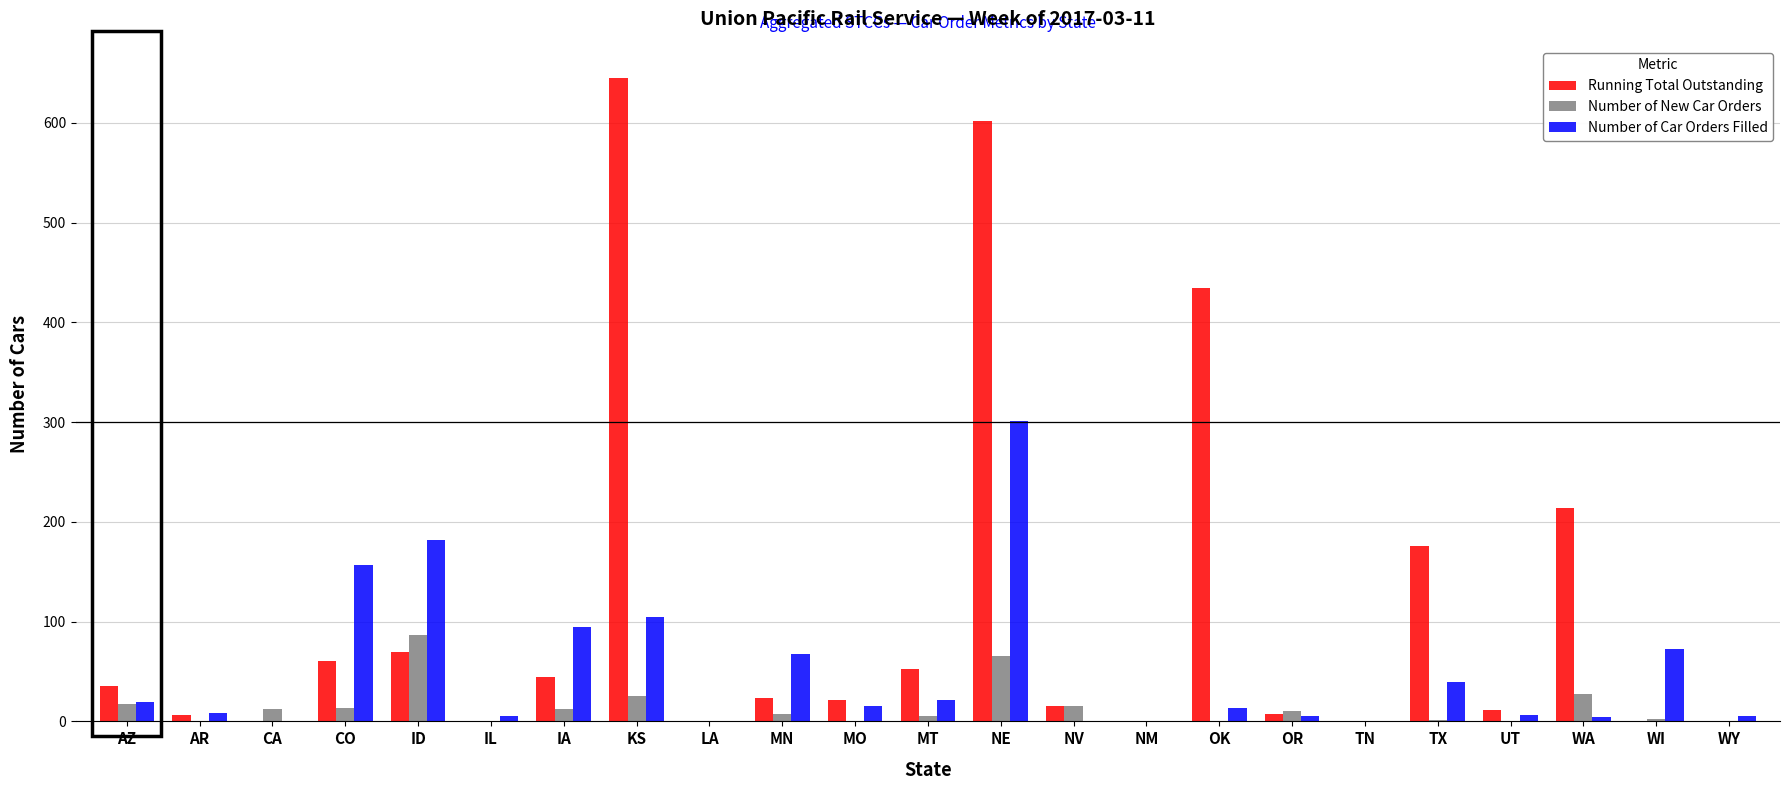

Are the bars horizontal?

No